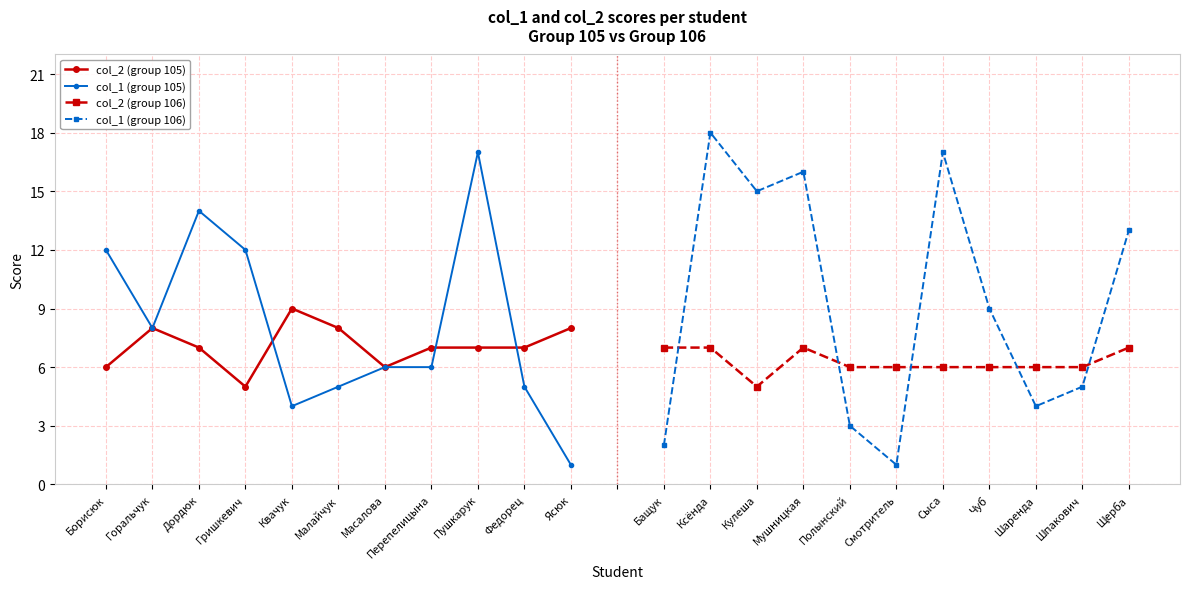

What are all the series names shown in the legend?

col_2 (group 105), col_1 (group 105), col_2 (group 106), col_1 (group 106)